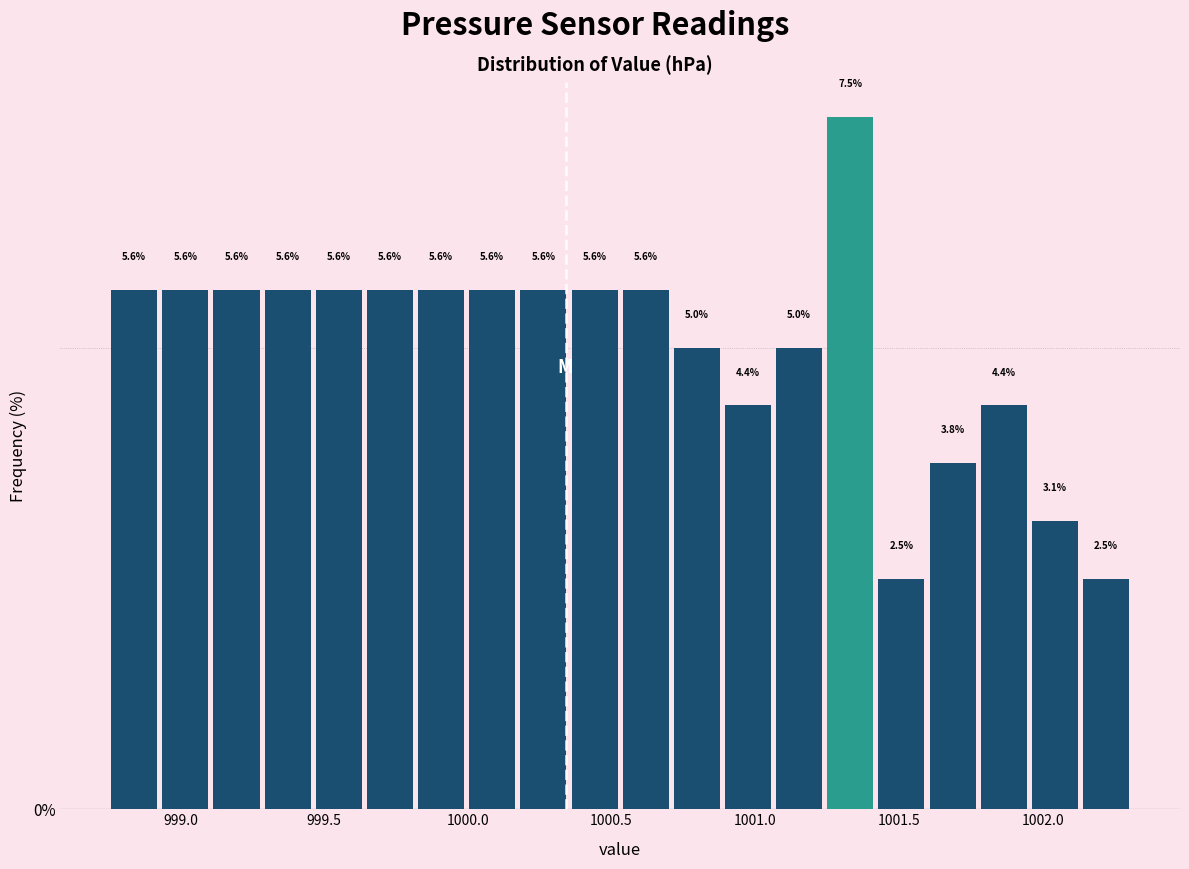

Read against the x-axis, roughly where is the centre of the tallest bar?

1001.35